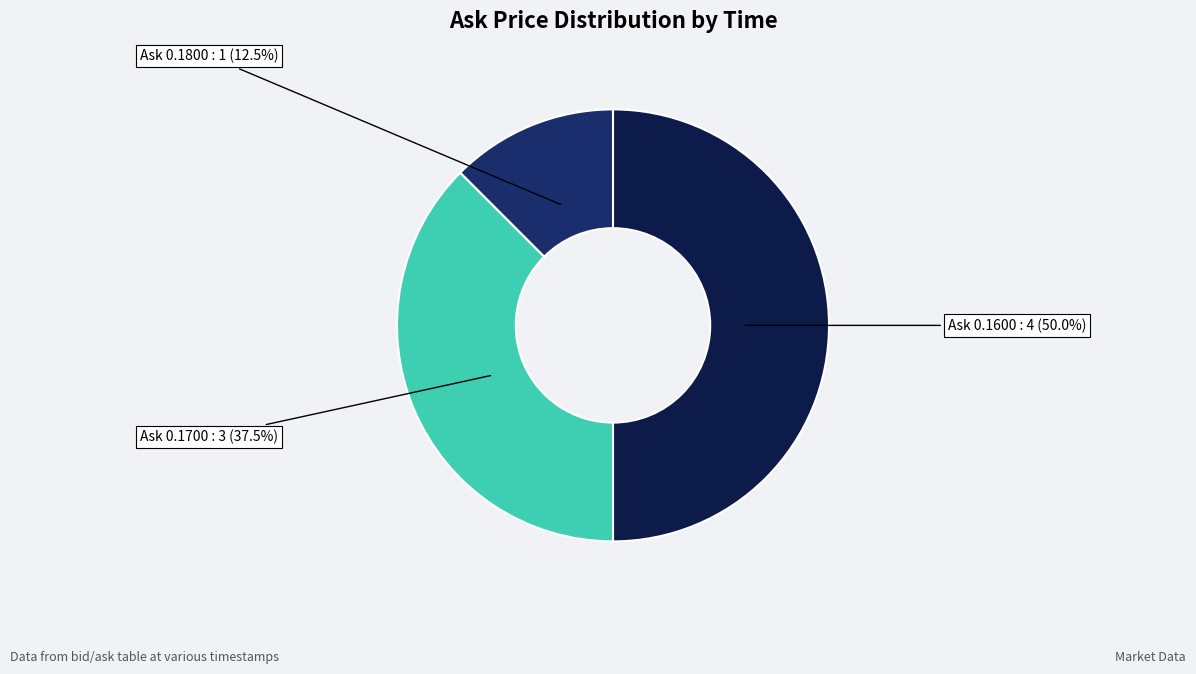

How many segments does this pie chart have?

3